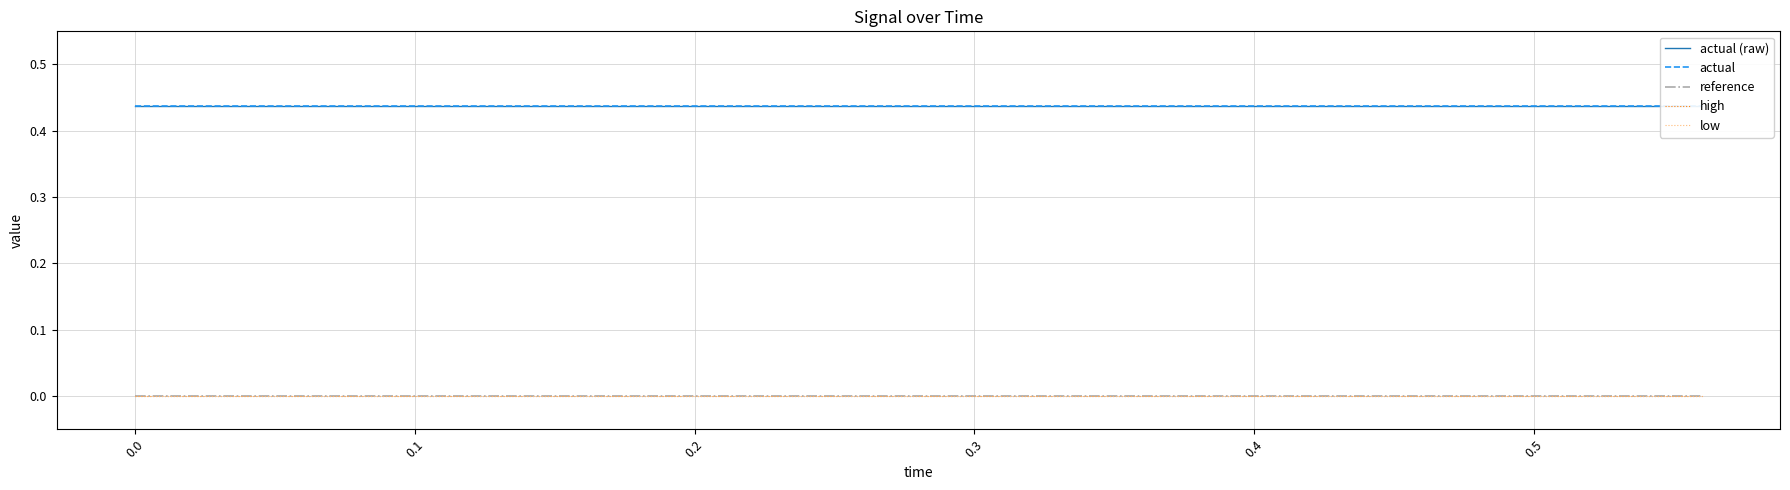

Which series has the largest total across all categories?

actual (raw)